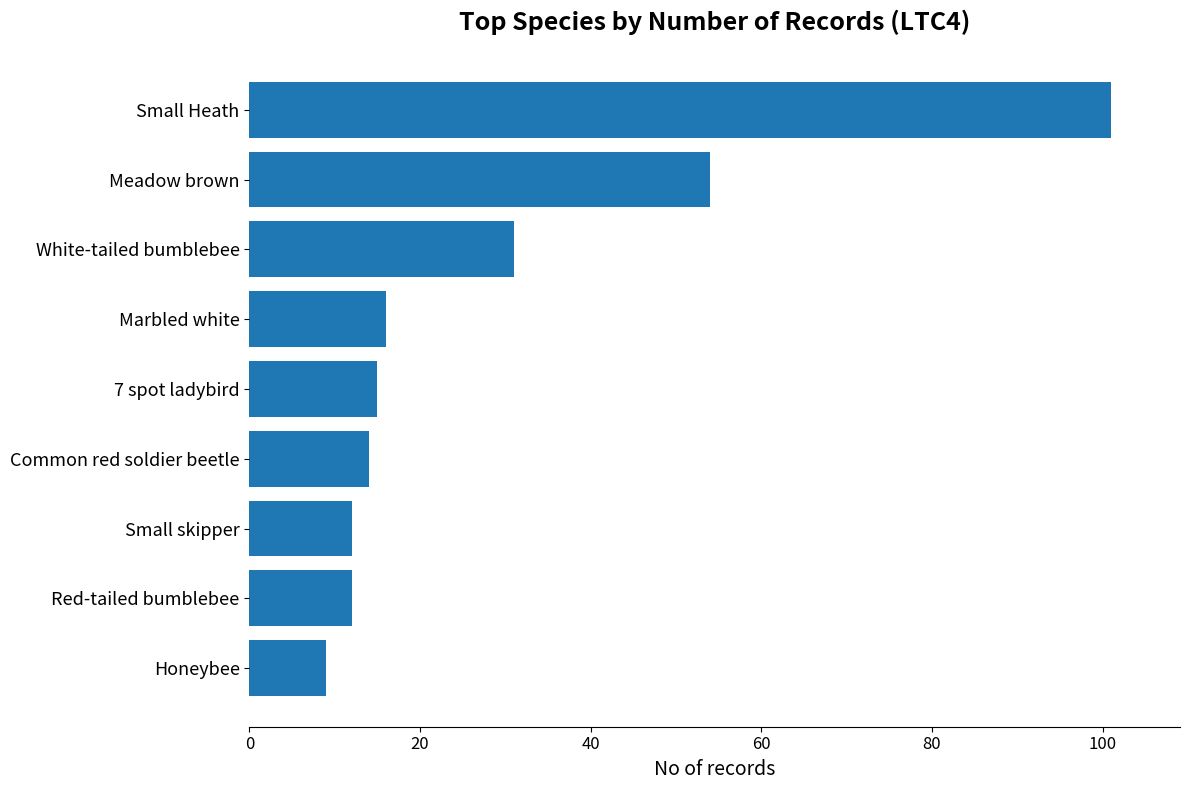

Between Honeybee and Marbled white, which is larger?

Marbled white